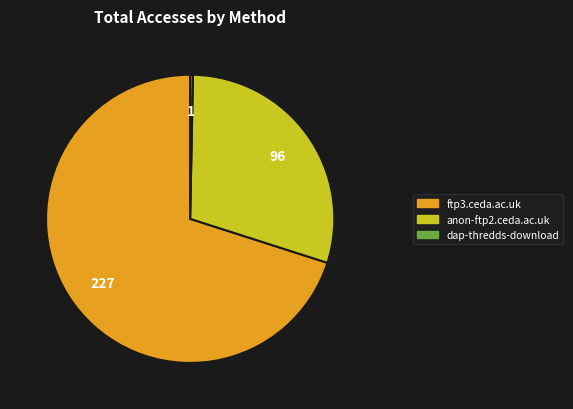

Rank the categories by value from lowest to highest.

dap-thredds-download, anon-ftp2.ceda.ac.uk, ftp3.ceda.ac.uk